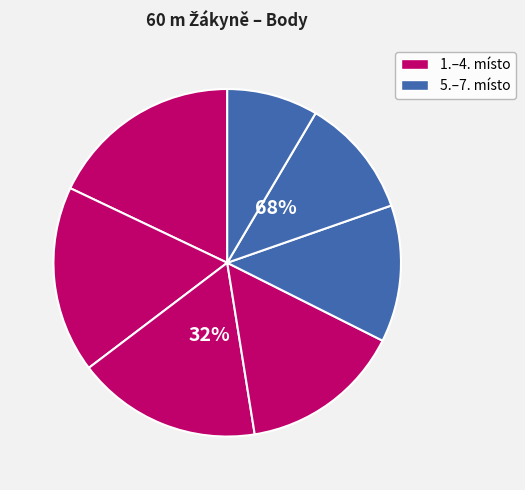

The Boturová Kateřina slice represents 19% of the pie. True or false?

False